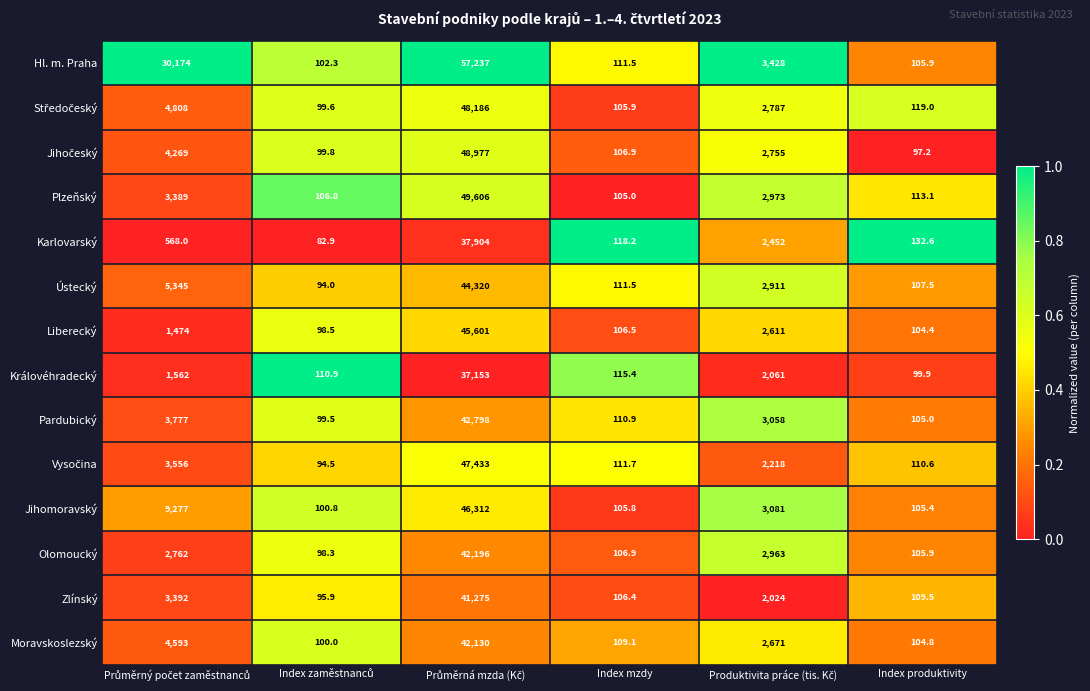

What is the spread (max minus min) of values at Index produktivity?

35.4